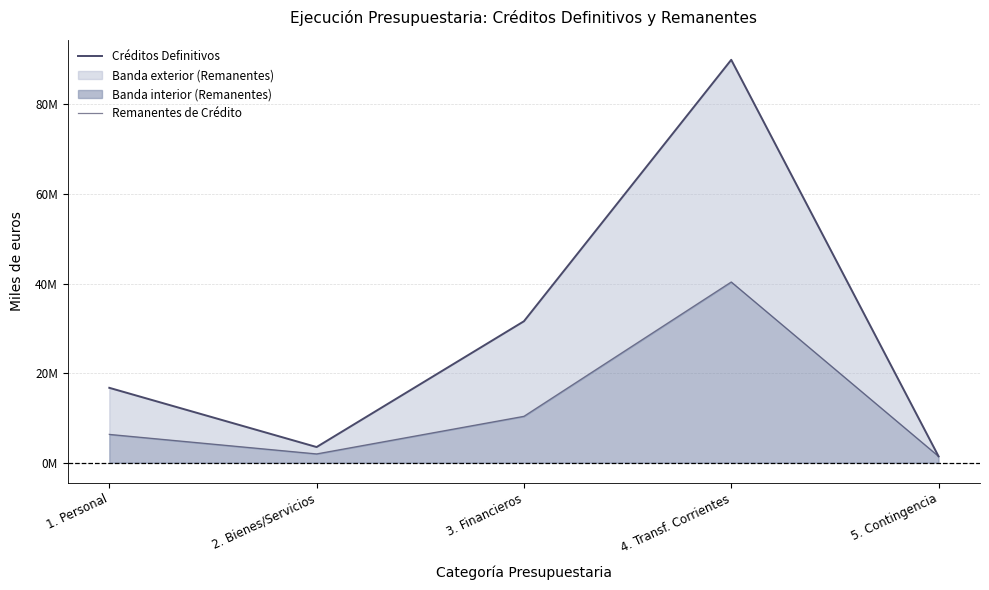

List the series in order of their peak value, lowest first.

Remanentes de Crédito, Créditos Definitivos